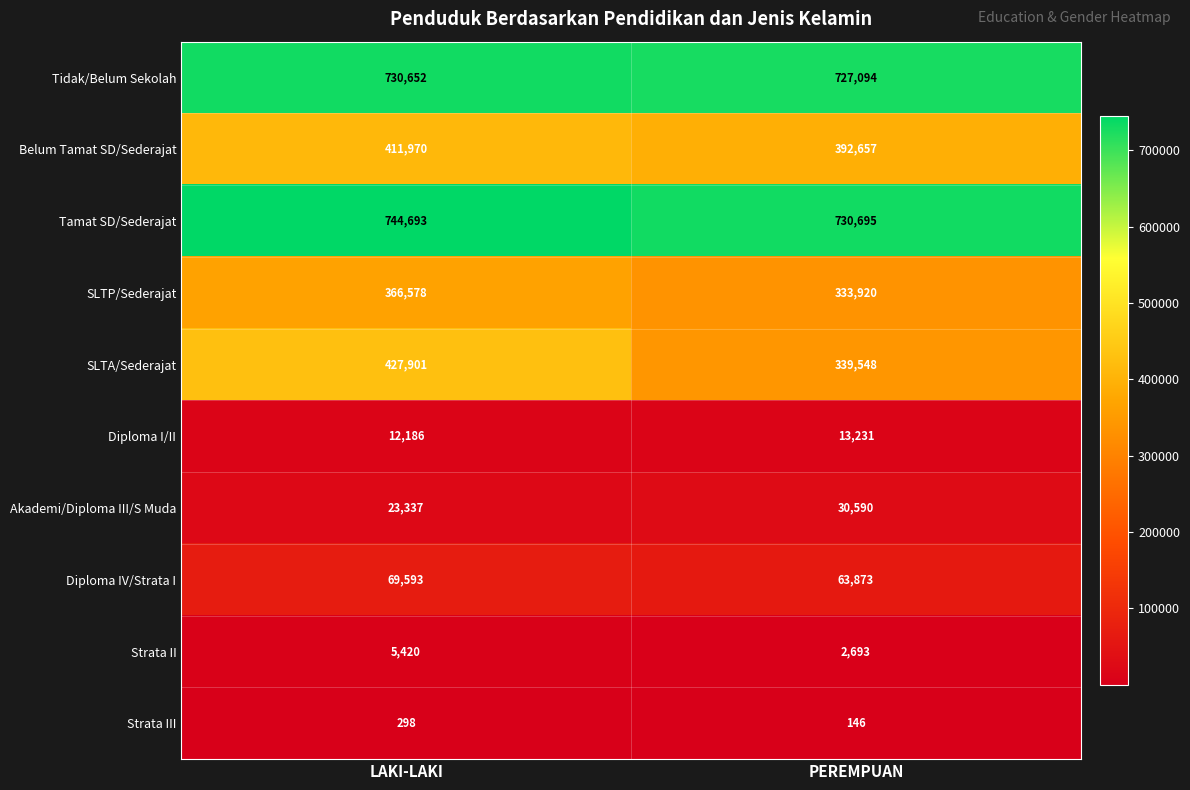

Reading left to right, extract all data points from this chart.

Tidak/Belum Sekolah: 730652	727094
Belum Tamat SD/Sederajat: 411970	392657
Tamat SD/Sederajat: 744693	730695
SLTP/Sederajat: 366578	333920
SLTA/Sederajat: 427901	339548
Diploma I/II: 12186	13231
Akademi/Diploma III/S Muda: 23337	30590
Diploma IV/Strata I: 69593	63873
Strata II: 5420	2693
Strata III: 298	146